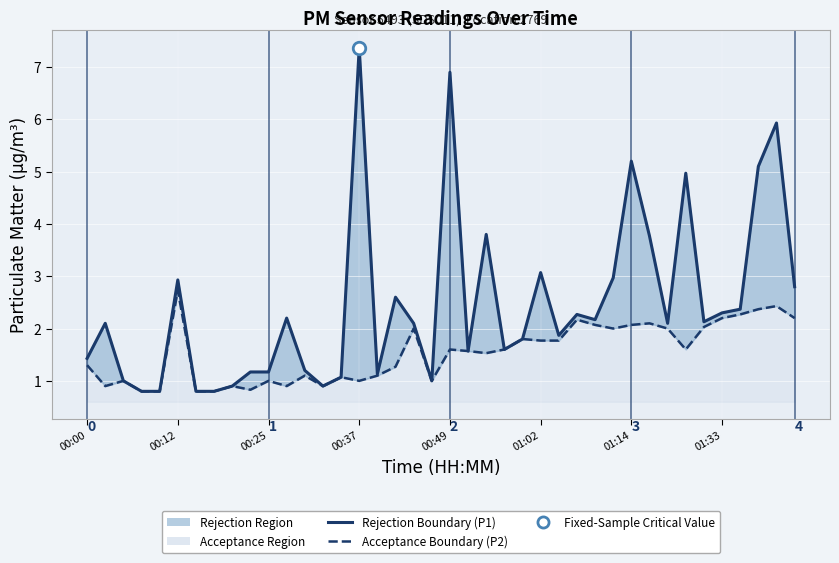

How many lines are shown in the chart?

2